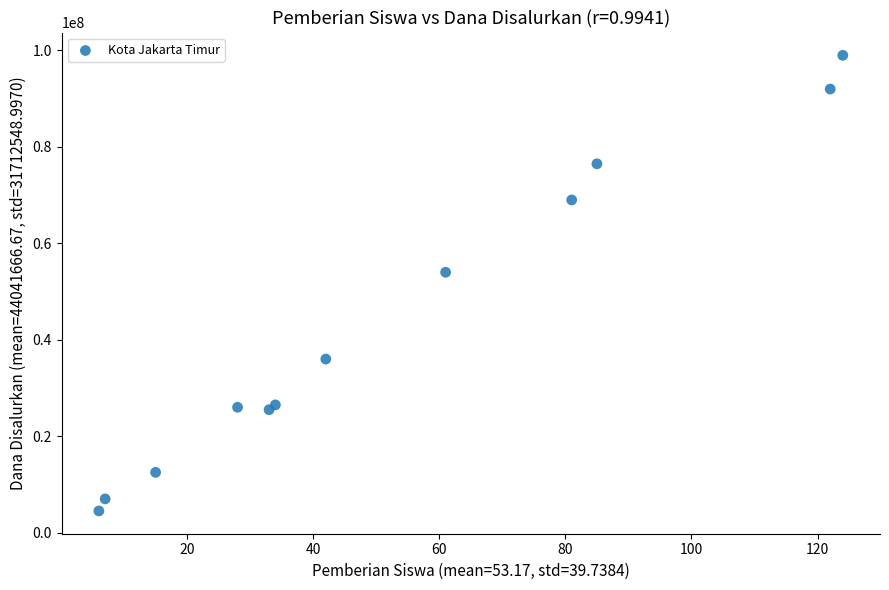

What Y value in the scatter plot is closest to 51750000?

54000000